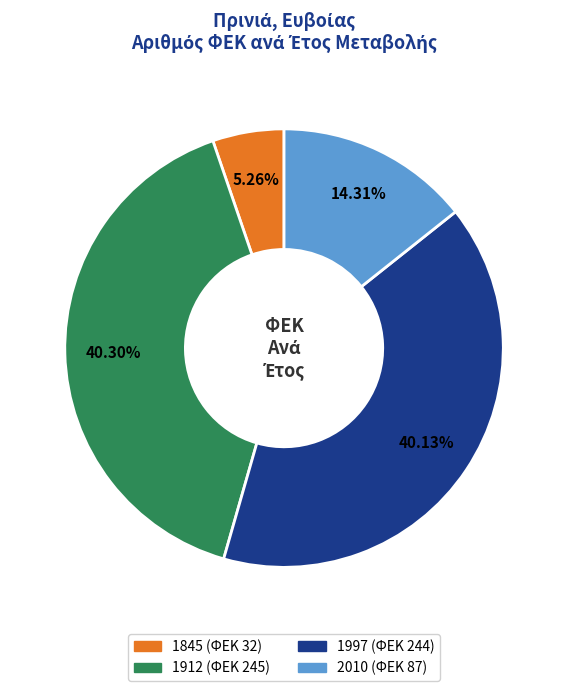

Approximately how many times larger is the value at 1997 compared to 1912?

1.0